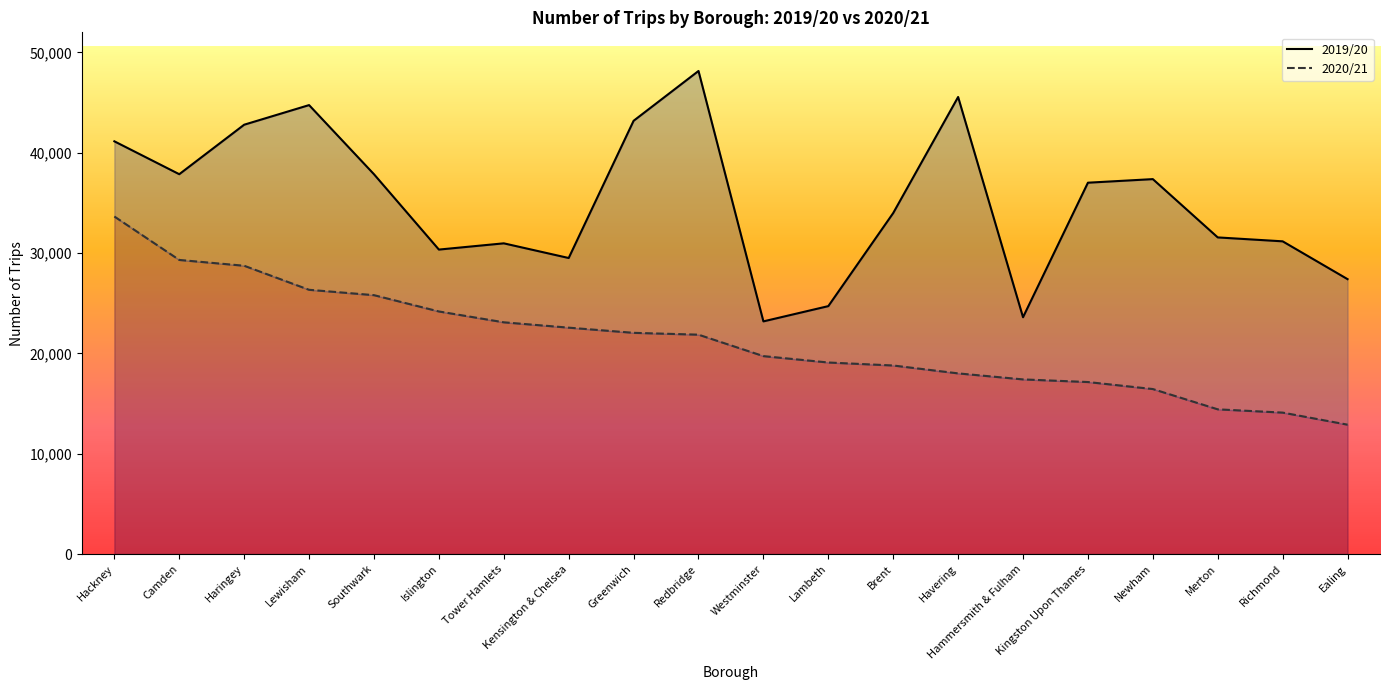

Rank the series at Newham from lowest to highest value.

2020/21, 2019/20